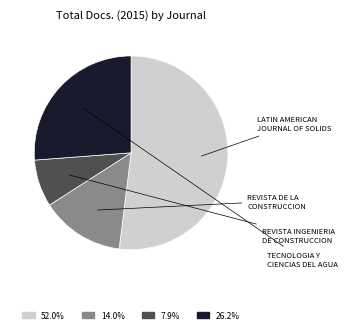

How many segments does this pie chart have?

4